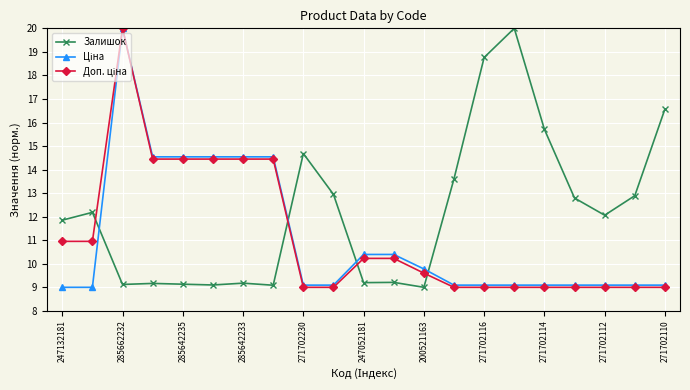

At how many categories does at least one series exceed 10?

20